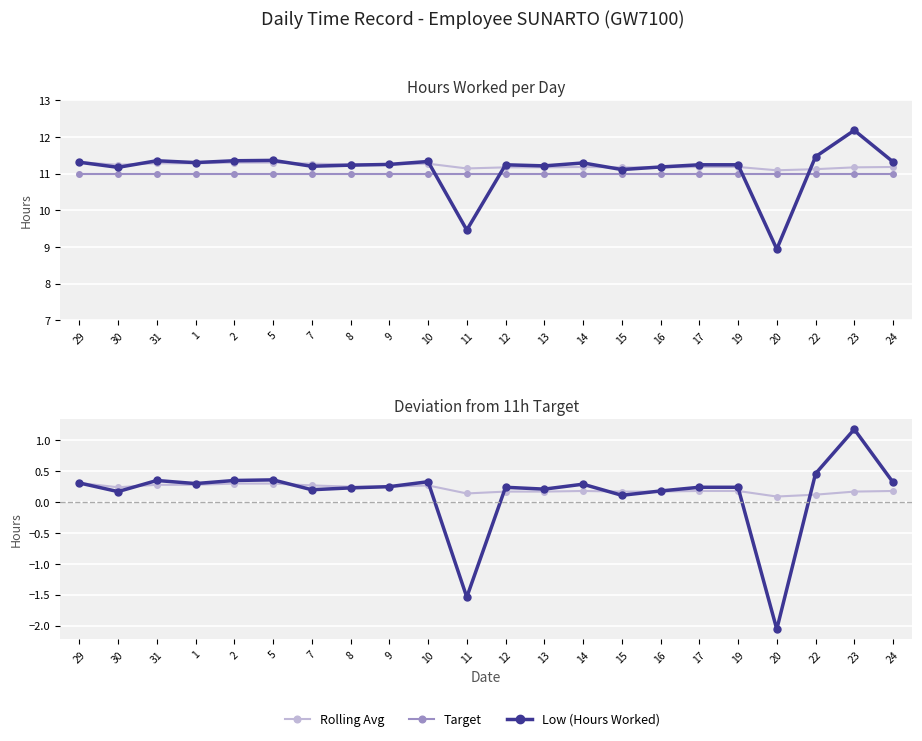

Which series has the largest total across all categories?

Rolling Avg